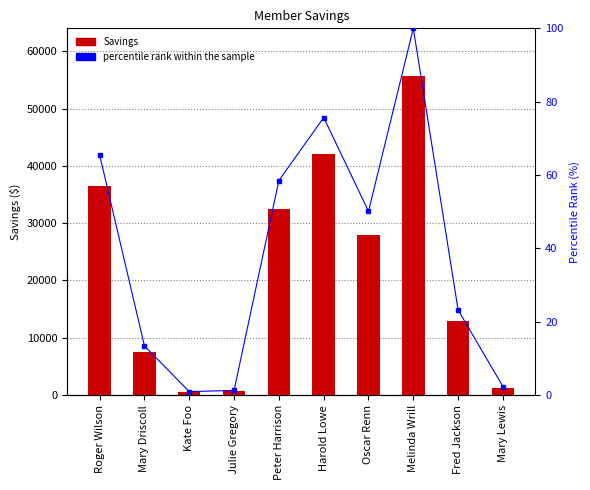

What is the spread (max minus min) of values at Roger Wilson?

36389.9